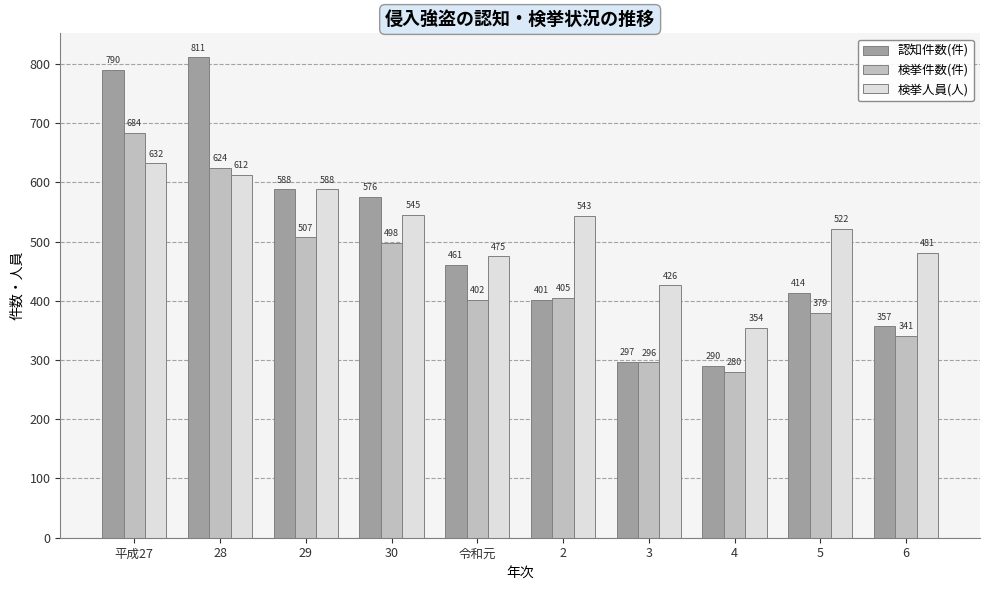

True or false: 検挙件数(件) has a value of 864 at 29.

False